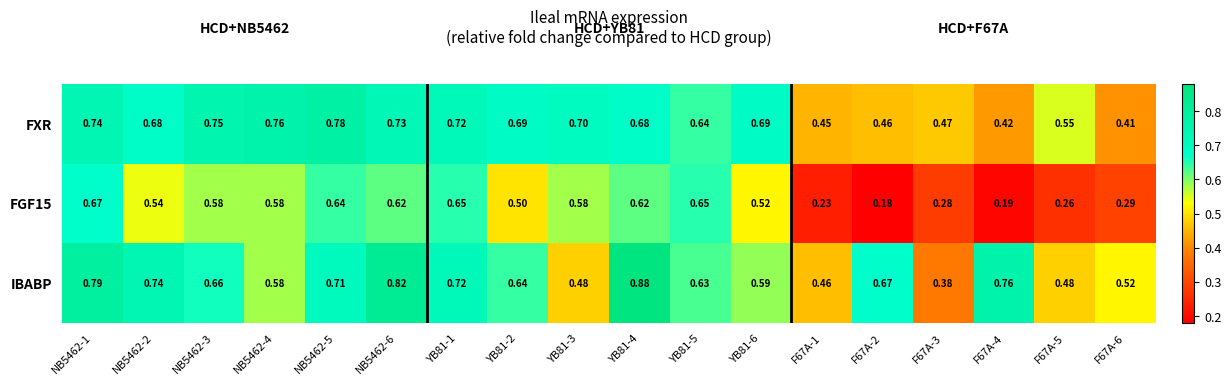

Between YB81-3 and YB81-4, which series saw the biggest shift?

IBABP